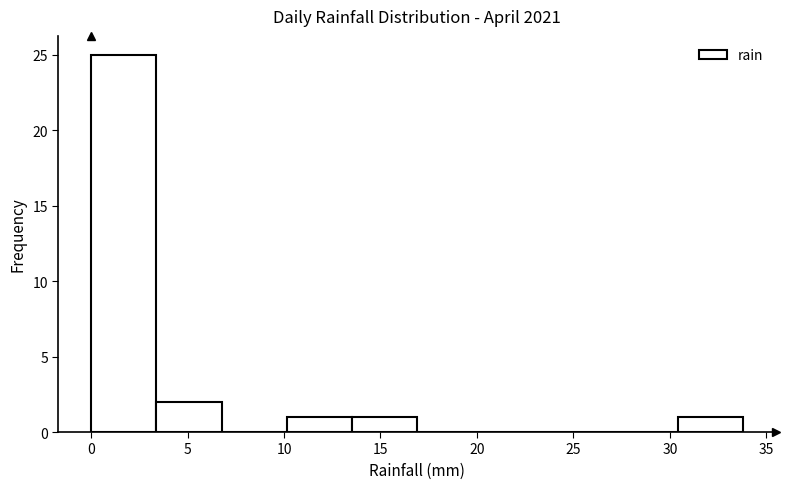

Which range on the x-axis has the tallest bar?

0.0 to 3.5